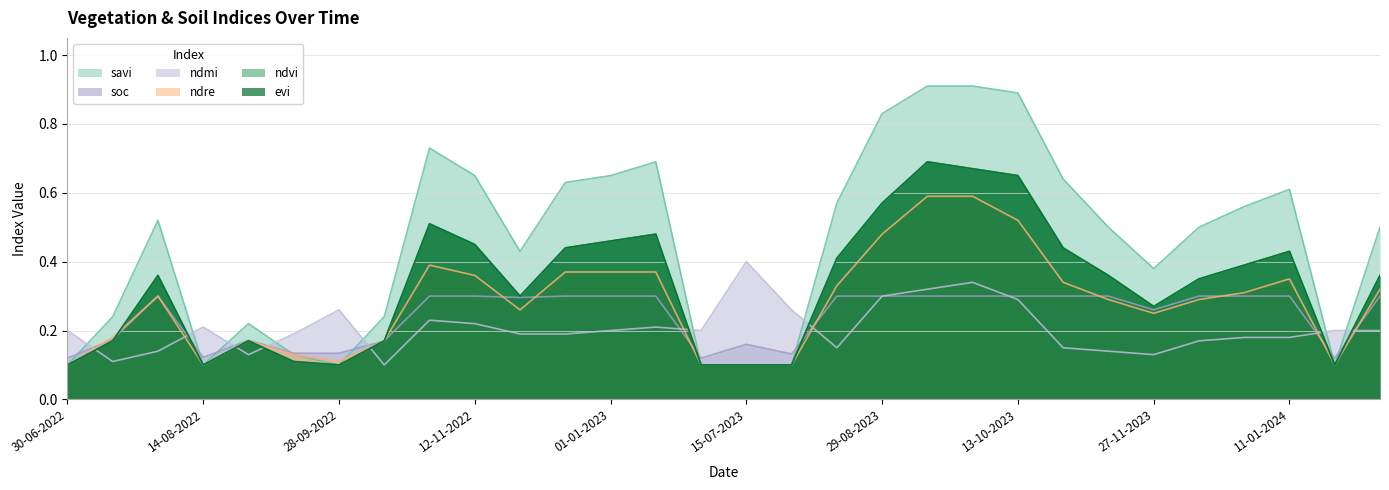

What is the sum of the savi values at 12-12-2023 and 13-09-2022?

0.6